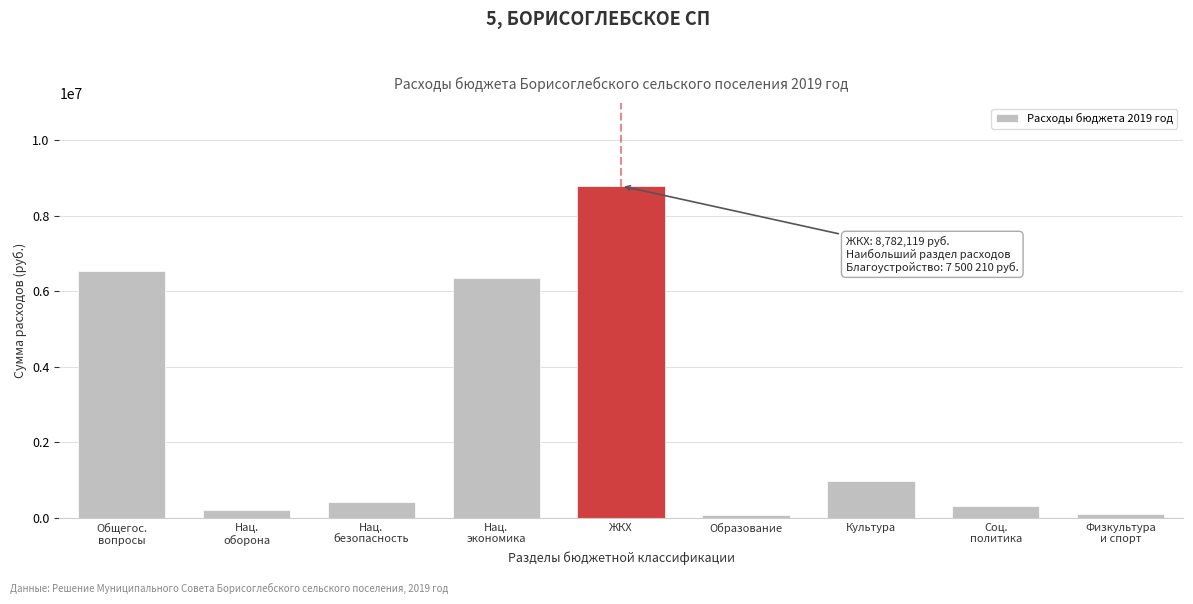

Which category has the highest value across all series?

ЖКХ